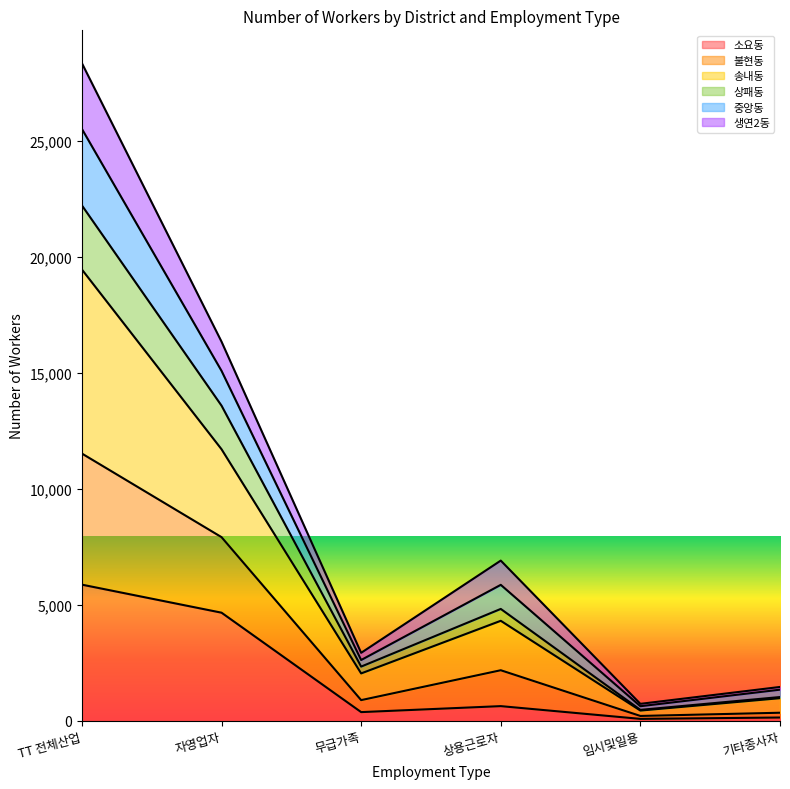

Does the chart display data point markers on the line(s)?

No